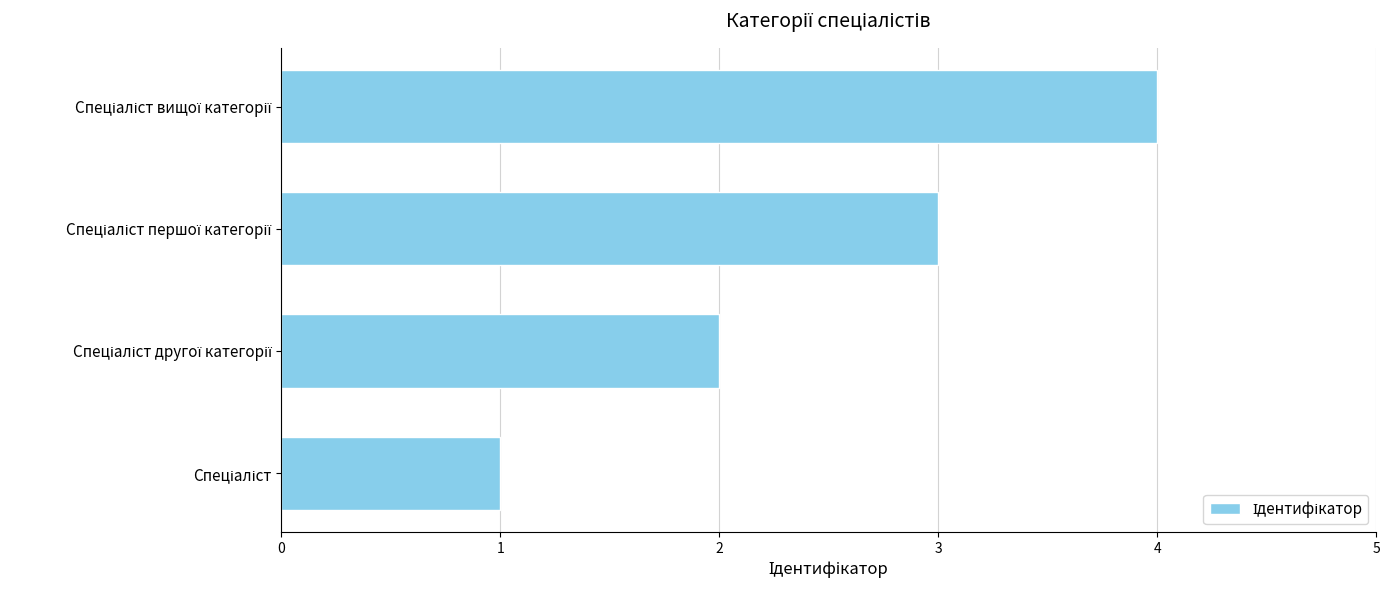

What is the smallest value displayed?

1